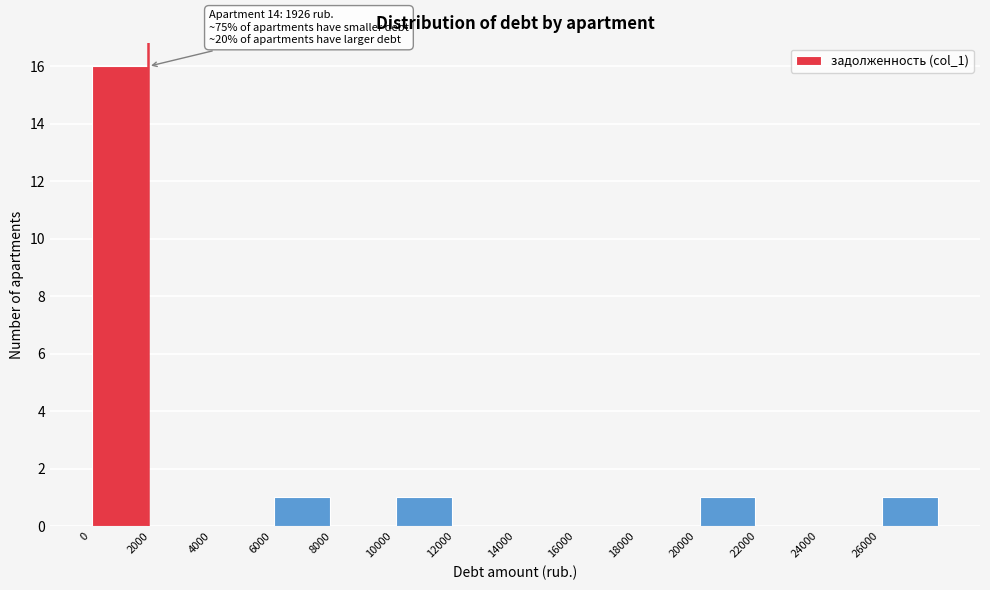

Over which range of the x-axis is the bar tallest?

0 to 2000